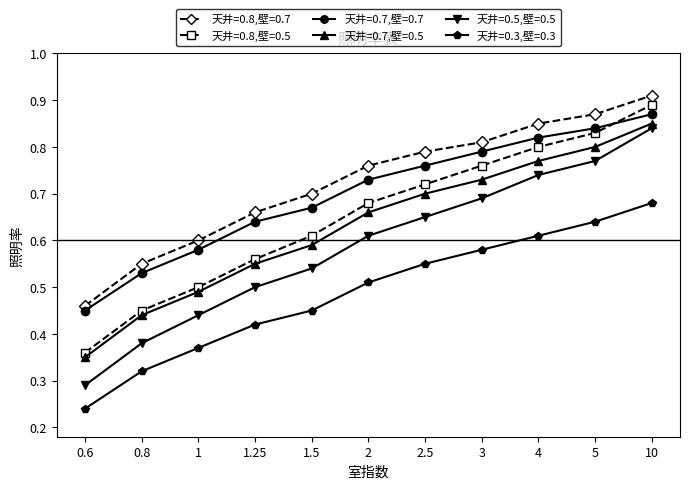

What position from the left is 0.8?

2